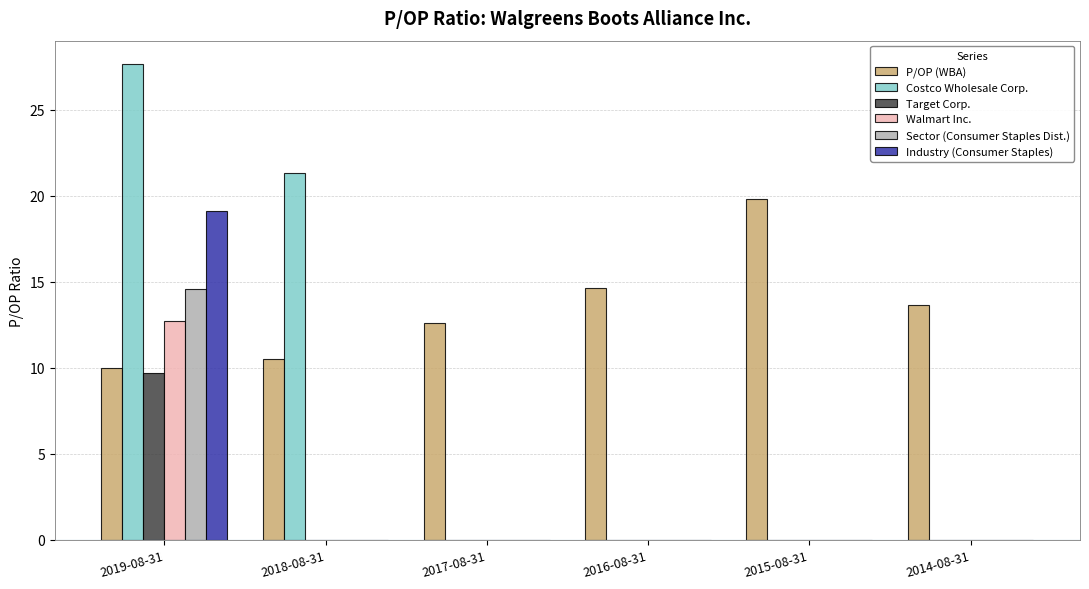

Which series has the largest range (max minus min)?

Costco Wholesale Corp.